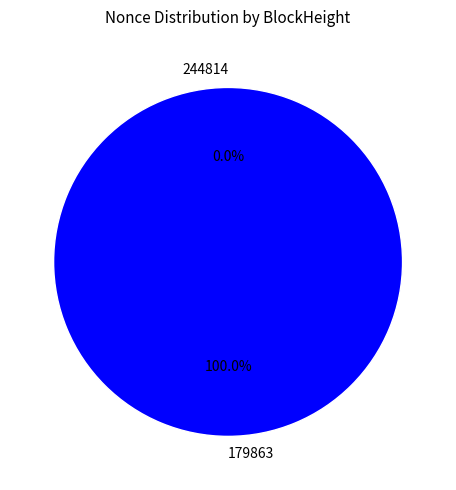

To the nearest percent, what portion does 179863 represent?

100%